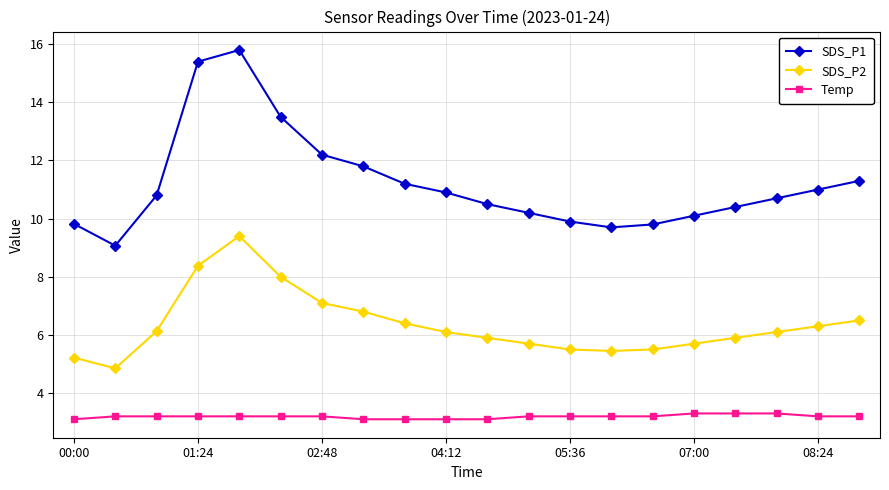

Rank the series by their average value, from highest to lowest.

SDS_P1, SDS_P2, Temp